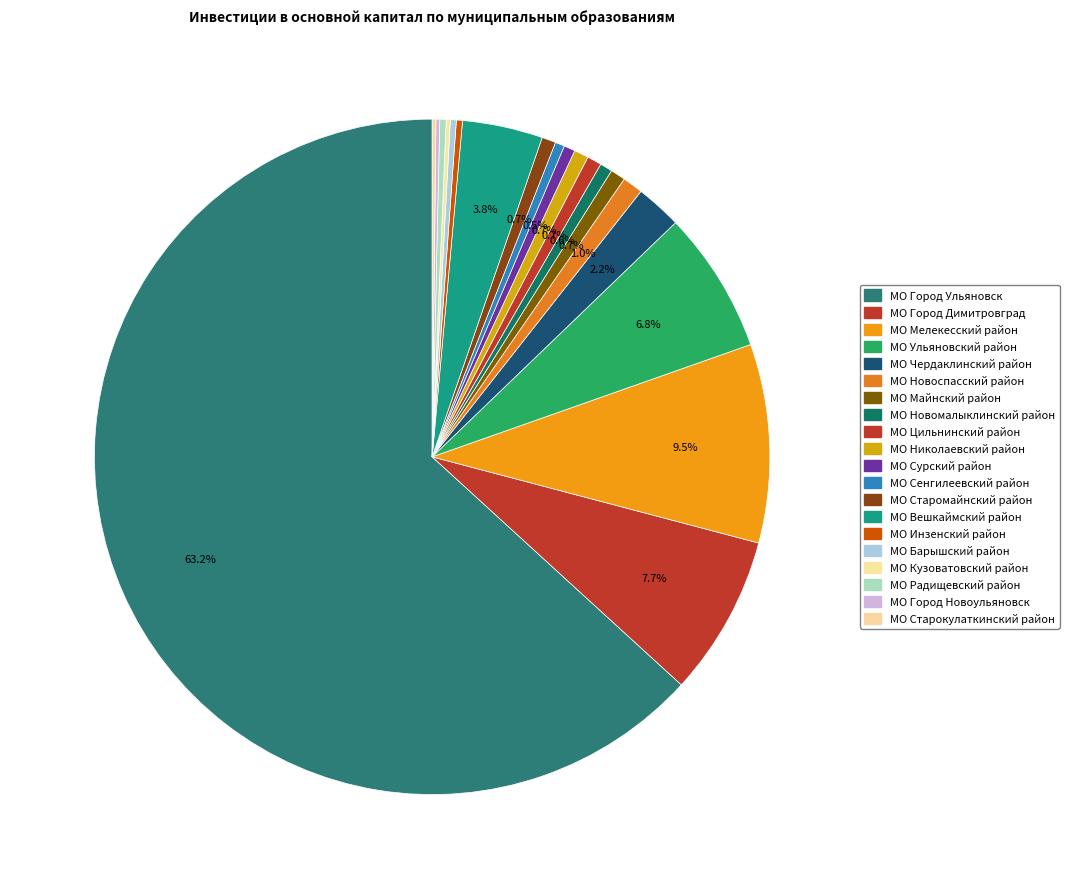

How many slices are in this pie chart?

20